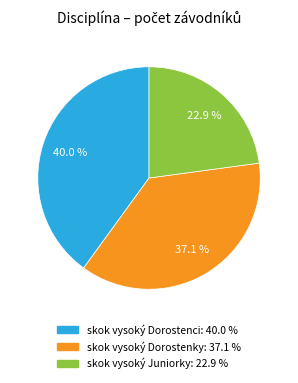

Between skok vysoký Dorostenci and skok vysoký Dorostenky, which is larger?

skok vysoký Dorostenci